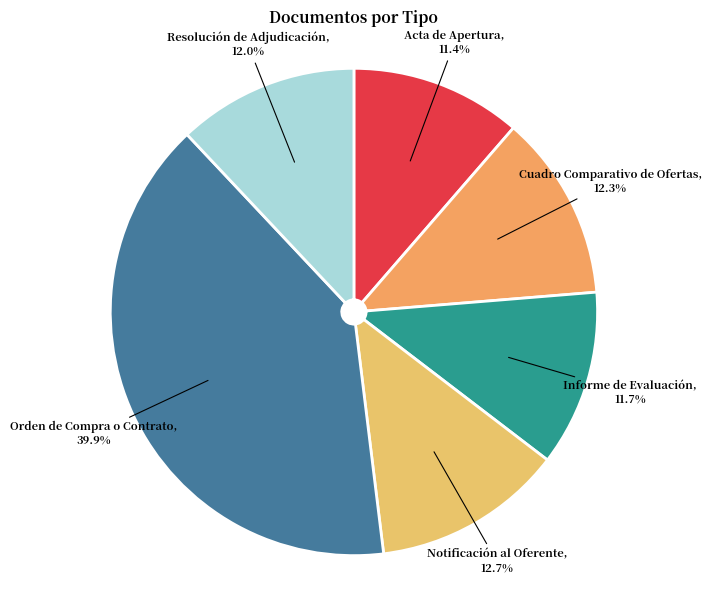

How many slices are in this pie chart?

6